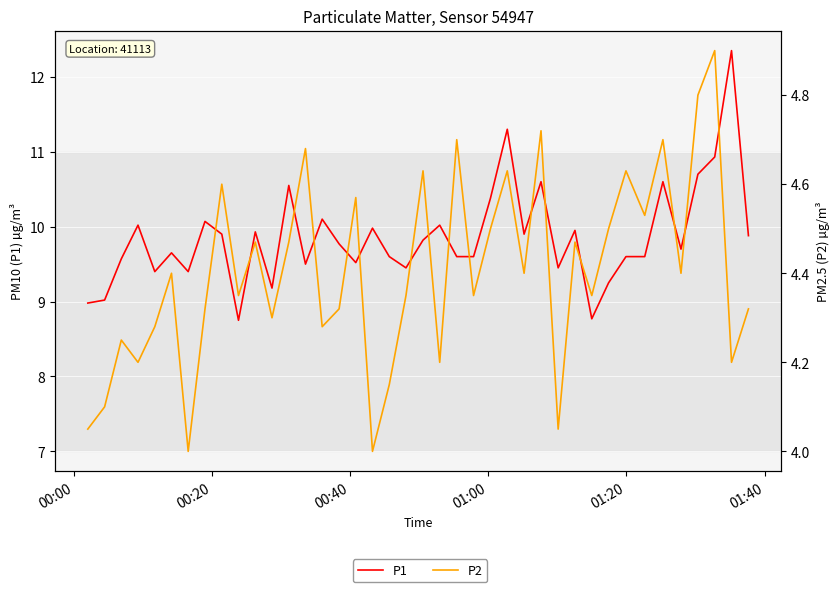

What is the highest value of the P1 series?

12.3